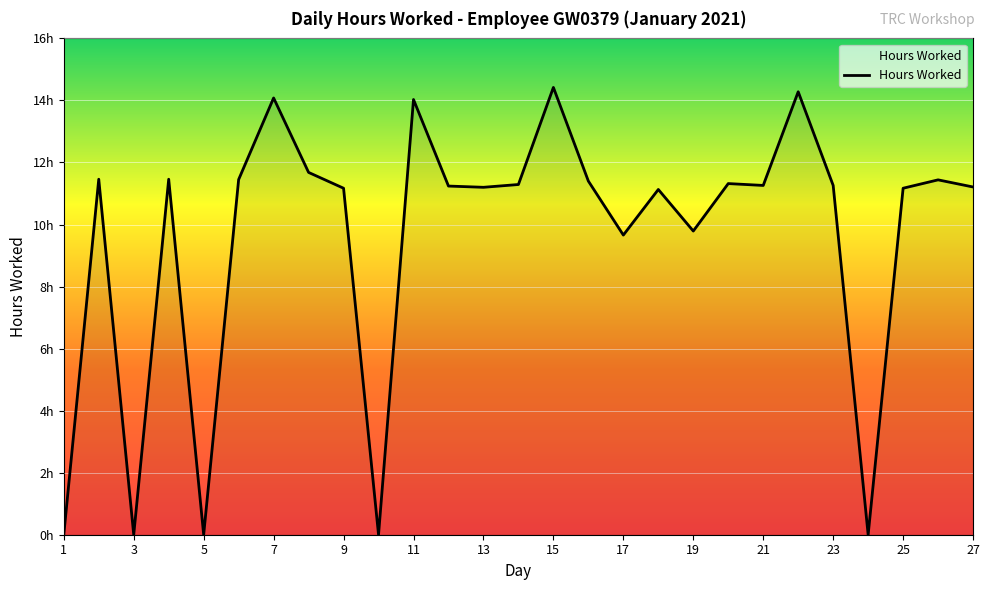

Is this an area chart (filled region under the line)?

Yes